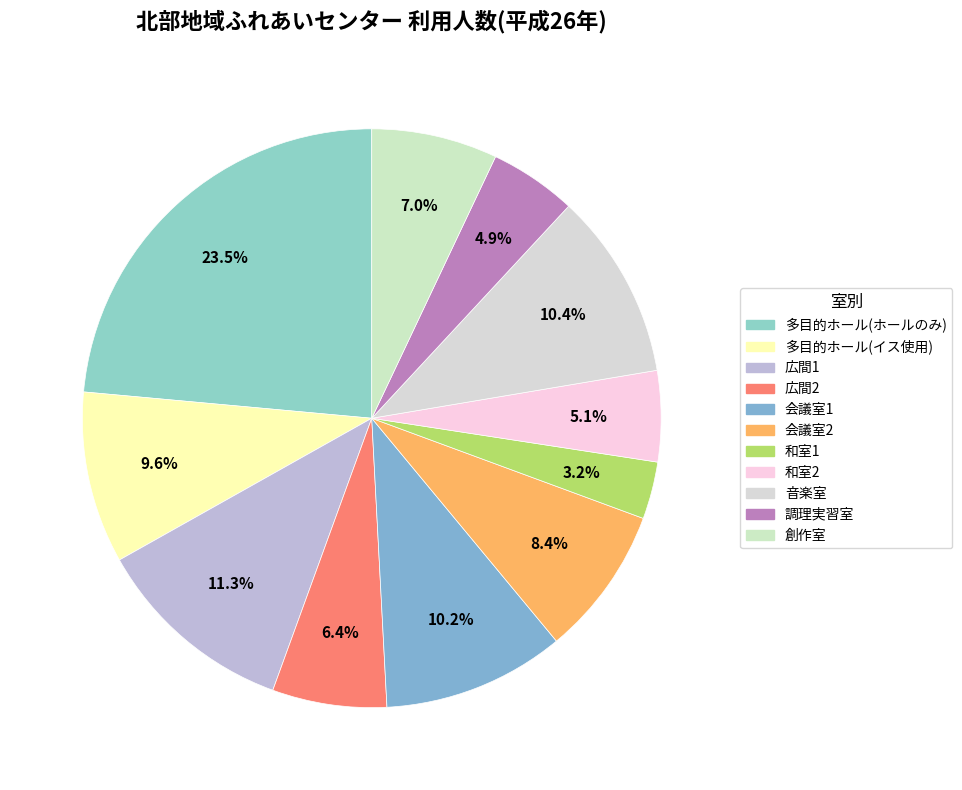

What is the ratio of the value at 会議室2 to the value at 調理実習室?

1.7